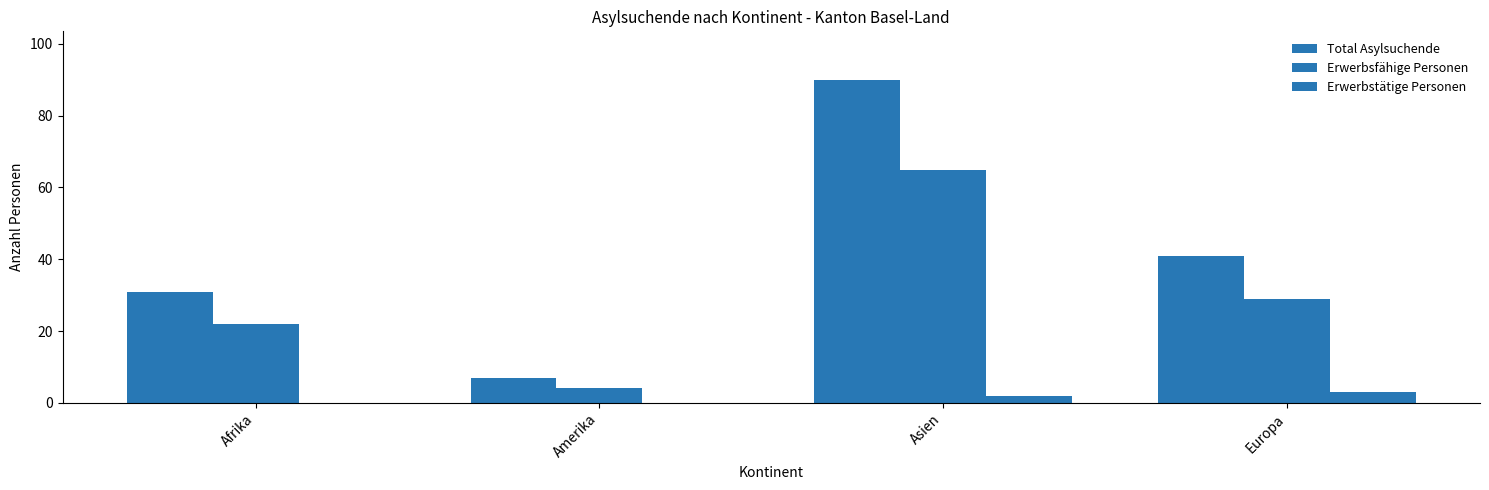

Reading left to right, extract all data points from this chart.

Total Asylsuchende: 31	7	90	41
Erwerbsfähige Personen: 22	4	65	29
Erwerbstätige Personen: 0	0	2	3